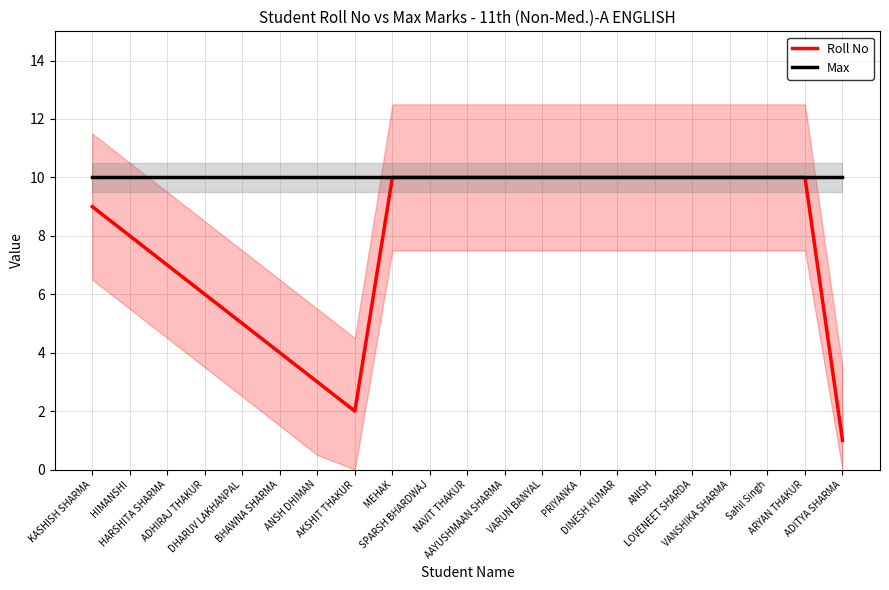

Which has a higher value, HARSHITA SHARMA or DHARUV LAKHANPAL?

HARSHITA SHARMA